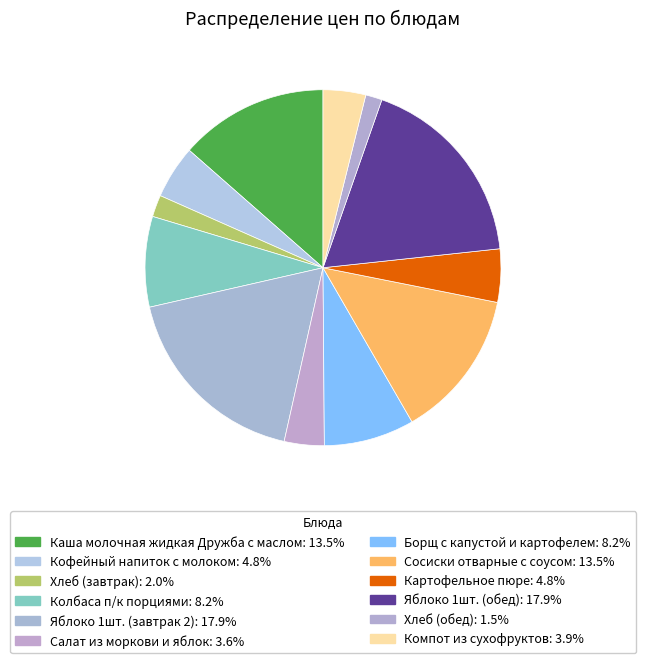

Does Хлеб (обед) account for over 50% of the chart?

No